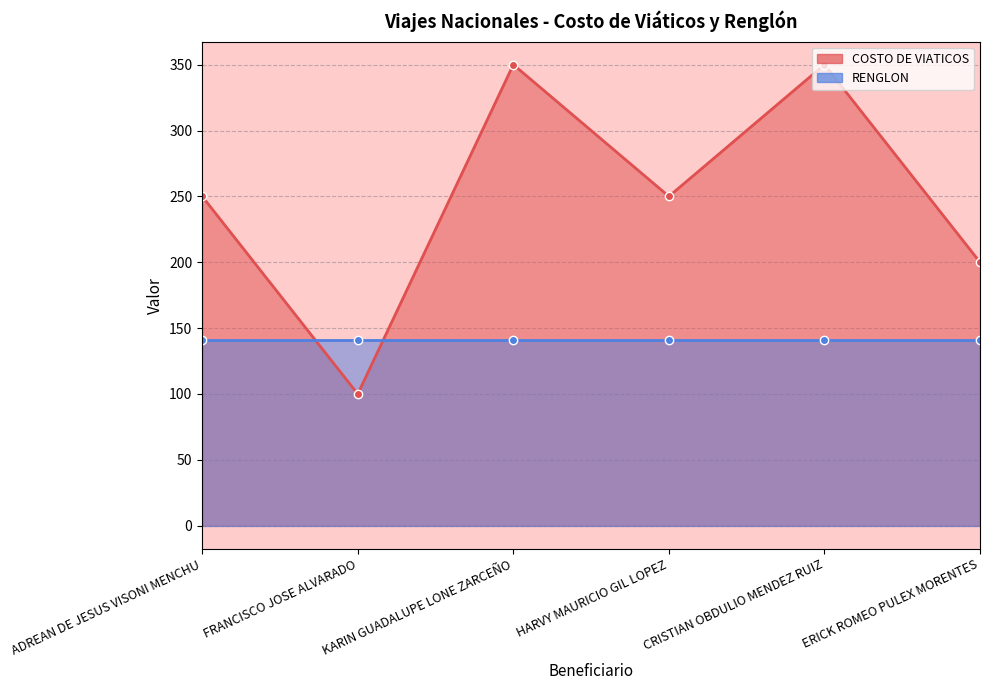

List the labels in order of value, smallest first.

FRANCISCO JOSE ALVARADO, ERICK ROMEO PULEX MORENTES, ADREAN DE JESUS VISONI MENCHU, HARVY MAURICIO GIL LOPEZ, KARIN GUADALUPE LONE ZARCEÑO, CRISTIAN OBDULIO MENDEZ RUIZ